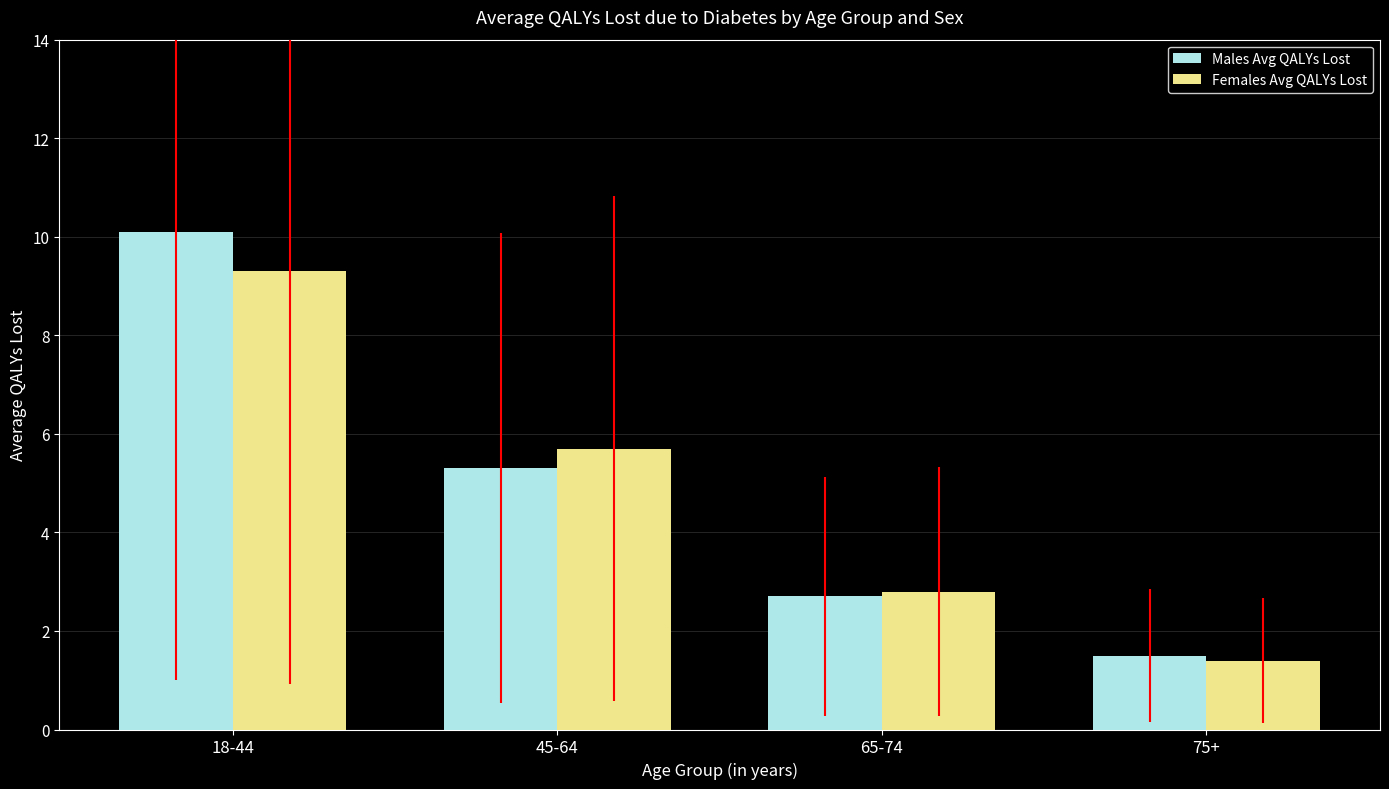

Rank the categories by Females Avg QALYs Lost value from lowest to highest.

75+, 65-74, 45-64, 18-44